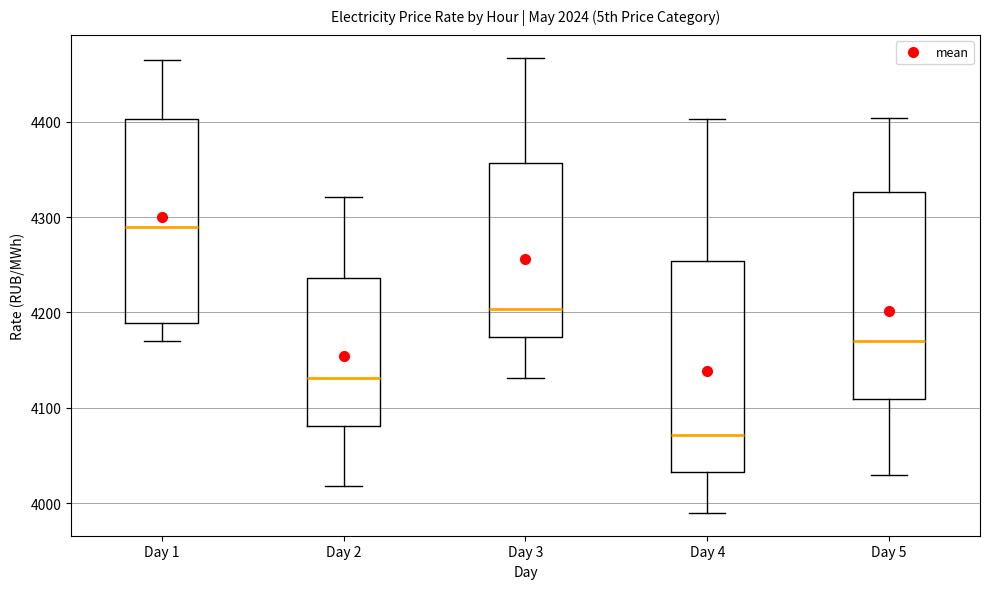

Reading left to right, transcribe this box plot: for each box, give where its median line is, the range the box spans, and where its two whiskers end, as read against the y-axis. The values are not printed on the chart, so give them approximately, as read against the axis.

Day 1: median 4290, box 4190 to 4400, whiskers 4170 to 4470
Day 2: median 4130, box 4080 to 4240, whiskers 4020 to 4320
Day 3: median 4200, box 4170 to 4360, whiskers 4130 to 4470
Day 4: median 4070, box 4030 to 4250, whiskers 3990 to 4400
Day 5: median 4170, box 4110 to 4330, whiskers 4030 to 4400